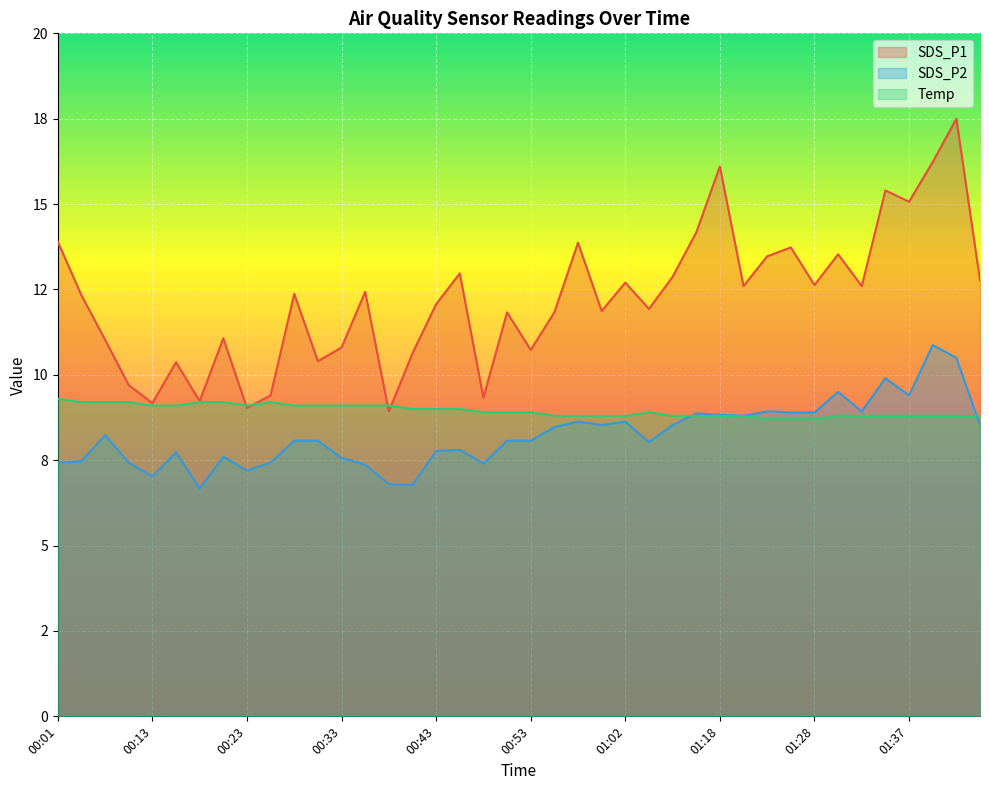

What is the approximate value of SDS_P1 at 00:13?

9.2